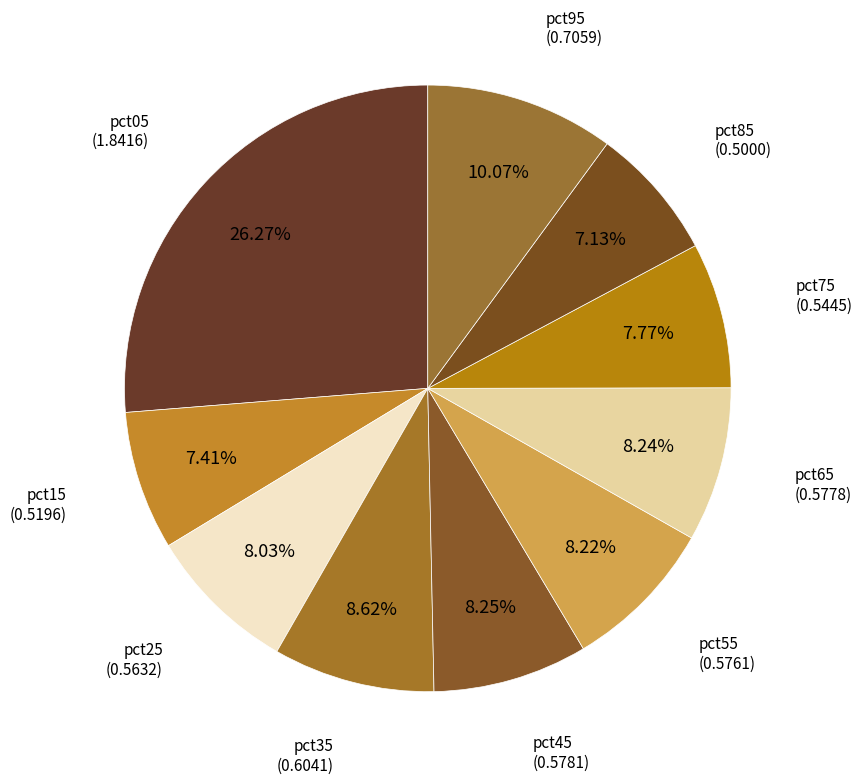

Count the number of slices in the pie.

10